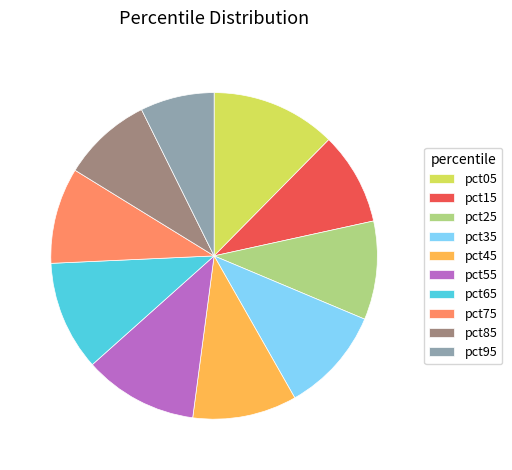

The pct85 slice represents 9% of the pie. True or false?

True